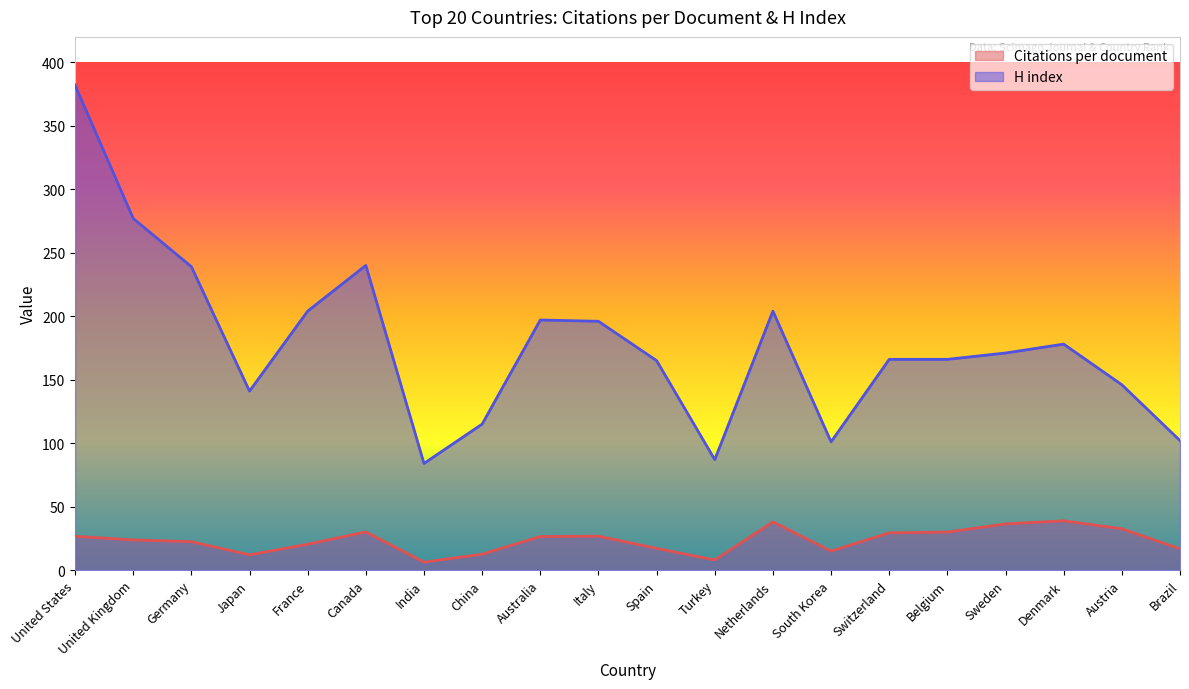

What is the label of the 2nd point from the right?

Austria